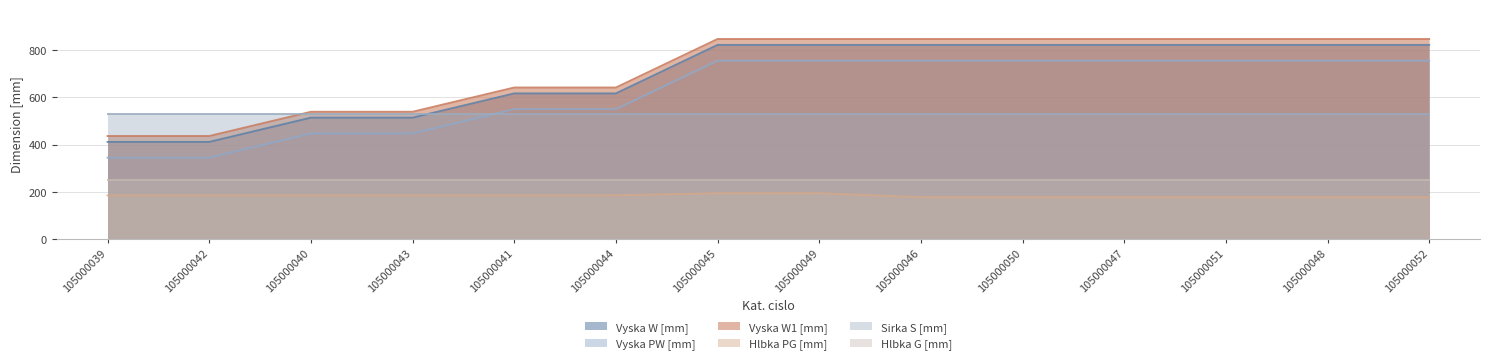

At how many categories does at least one series exceed 400?

14